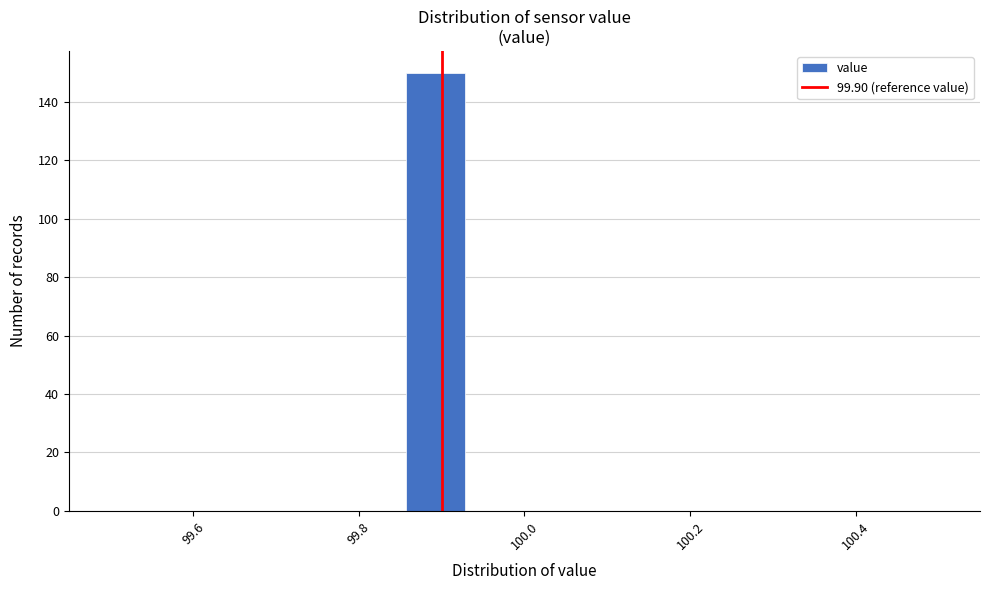

Around what value on the x-axis is the tallest bar? Give the approximate position of its centre, as read against the axis.

99.90